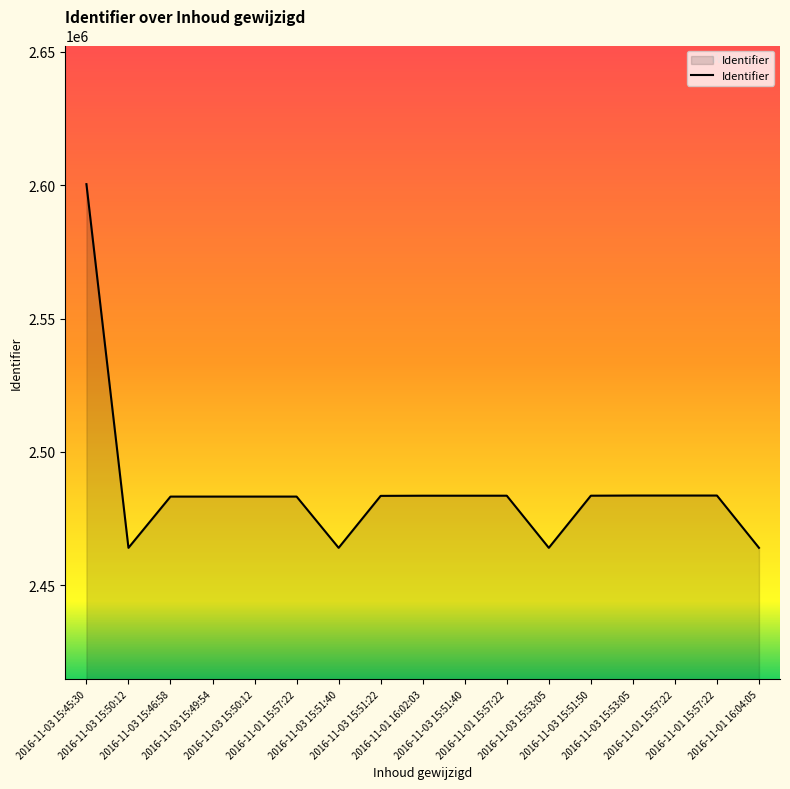

Does the chart have visible grid lines?

No